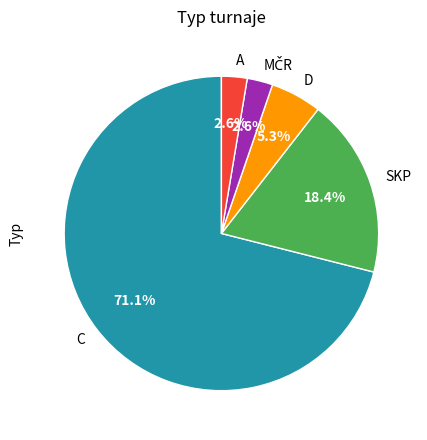

To the nearest percent, what is the difference between the largest and smallest slice percentages?

68%